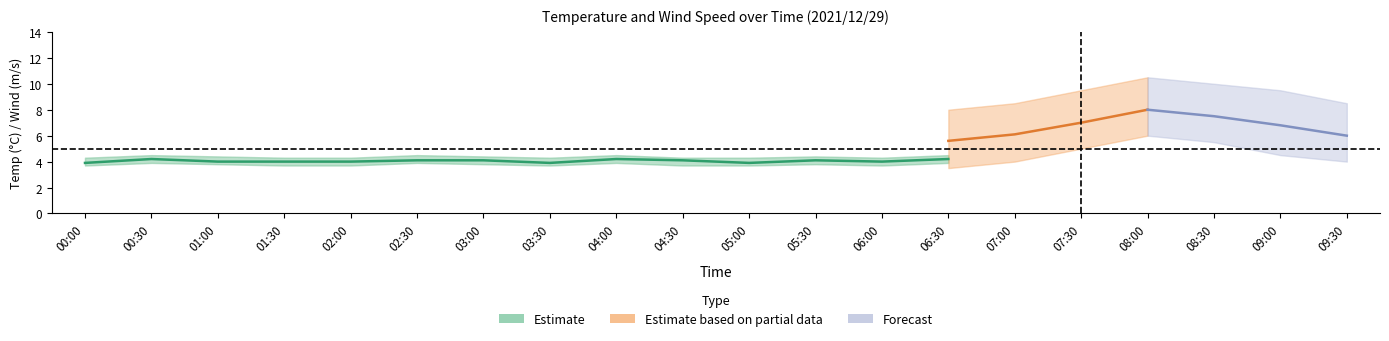

True or false: Temperature has more than 0 points higher than both neighbors.

True